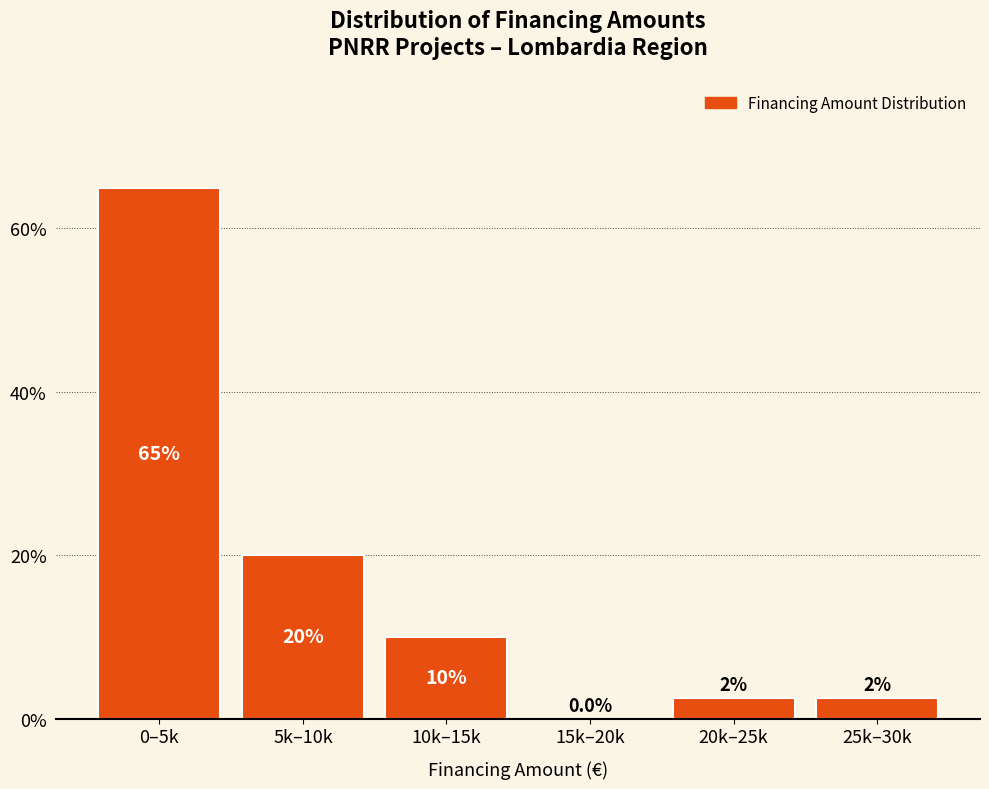

Reading right to left, transcribe all the data shown in this chart.

25k–30k=2.5	20k–25k=2.5	15k–20k=0.0	10k–15k=10.0	5k–10k=20.0	0–5k=65.0